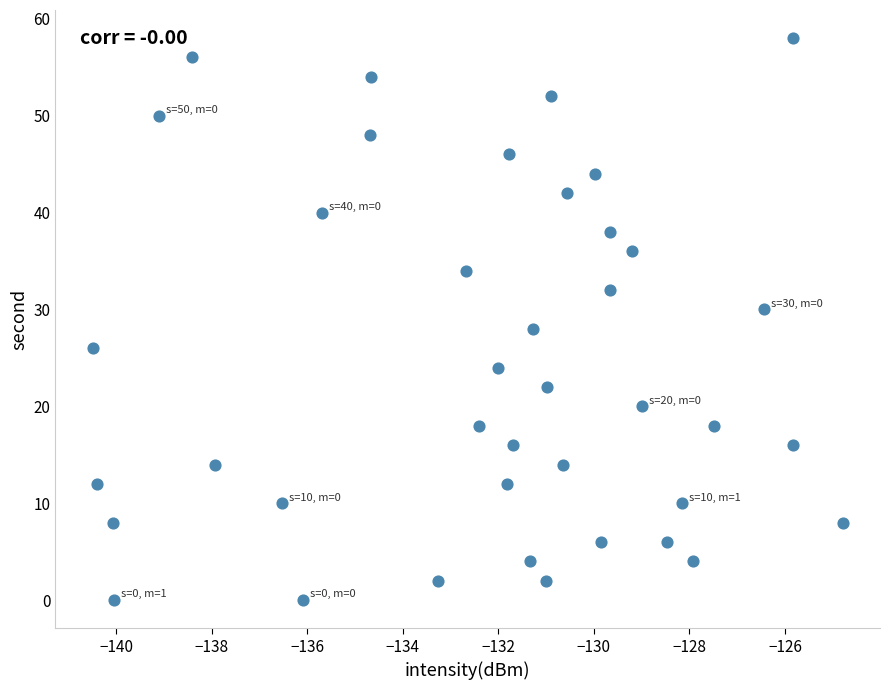

What is the range of Y values (max minus min)?

58